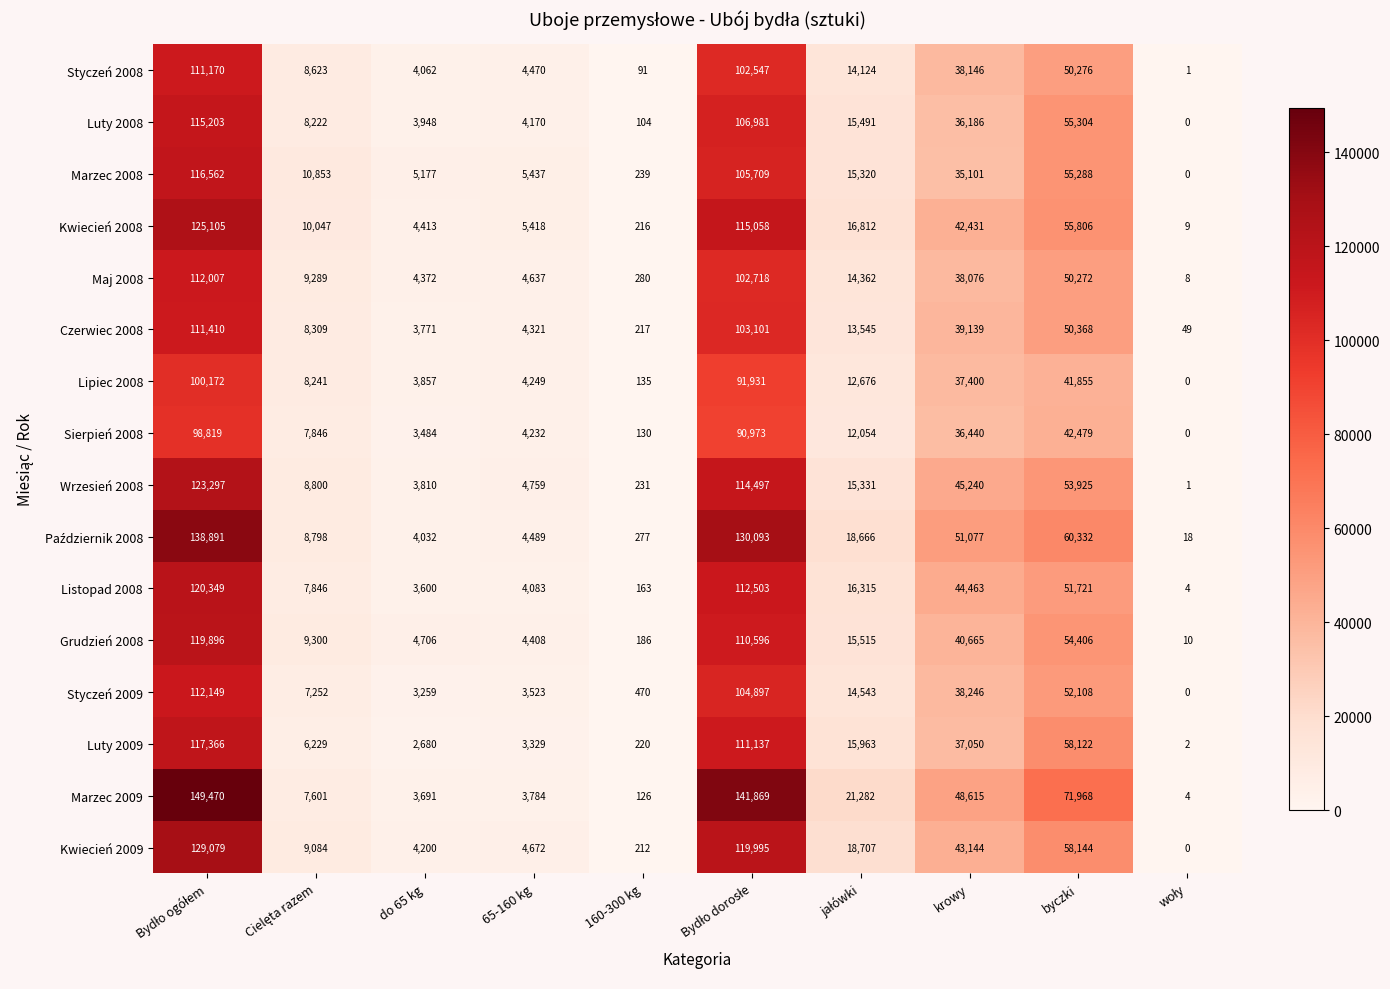

What is the maximum value for Lipiec 2008?

100172